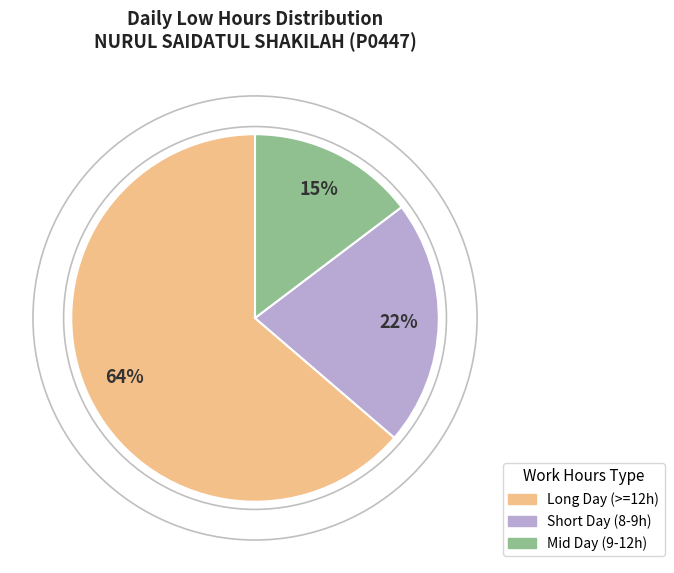

To the nearest percent, what is the average slice percentage?

33%